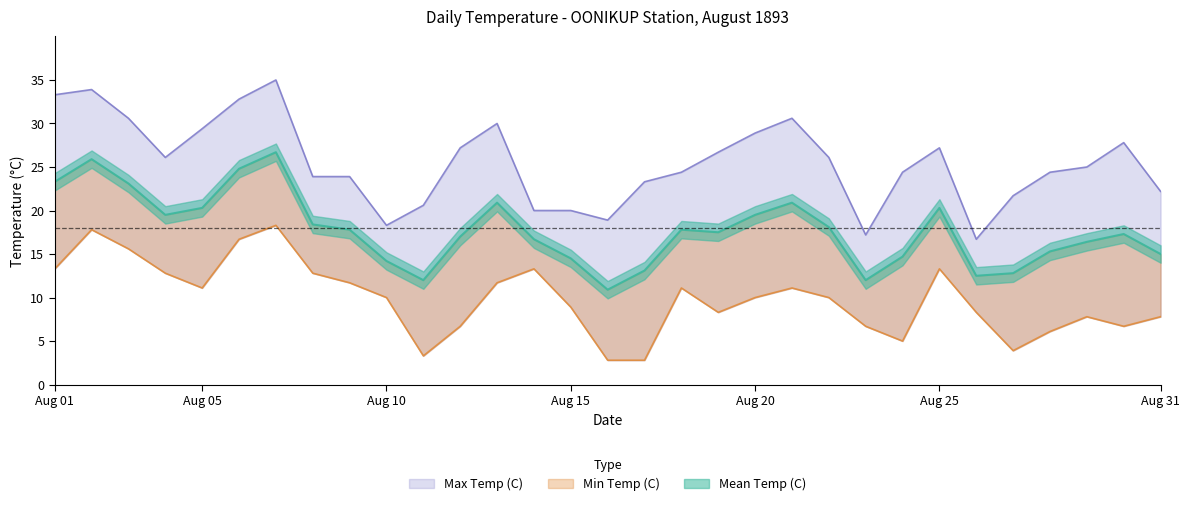

What is the average value of the Mean Temp (C) series?

17.7